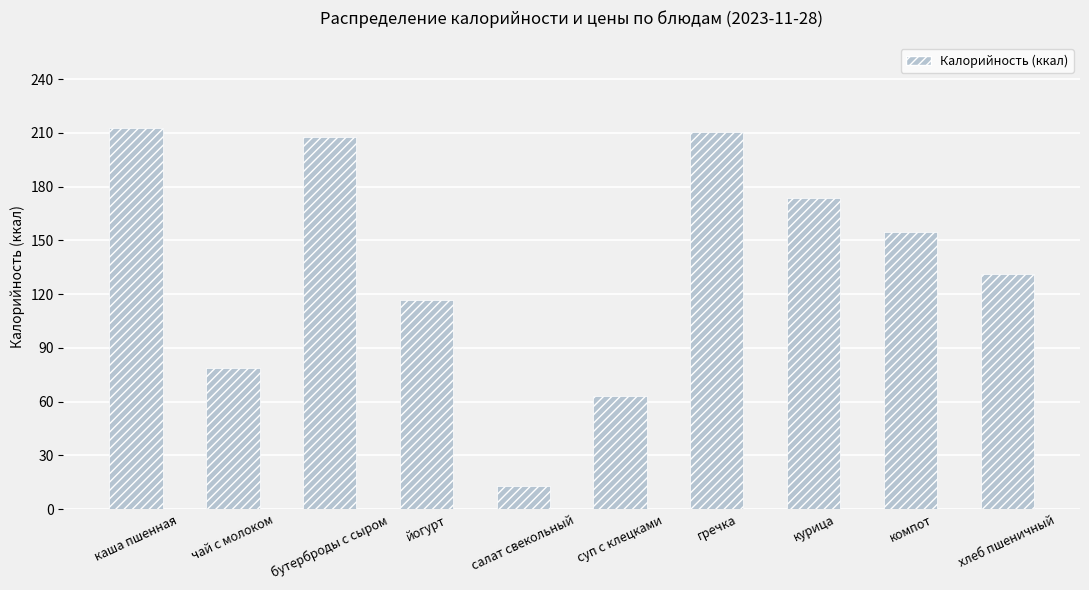

What is the maximum value shown in the chart?

212.7